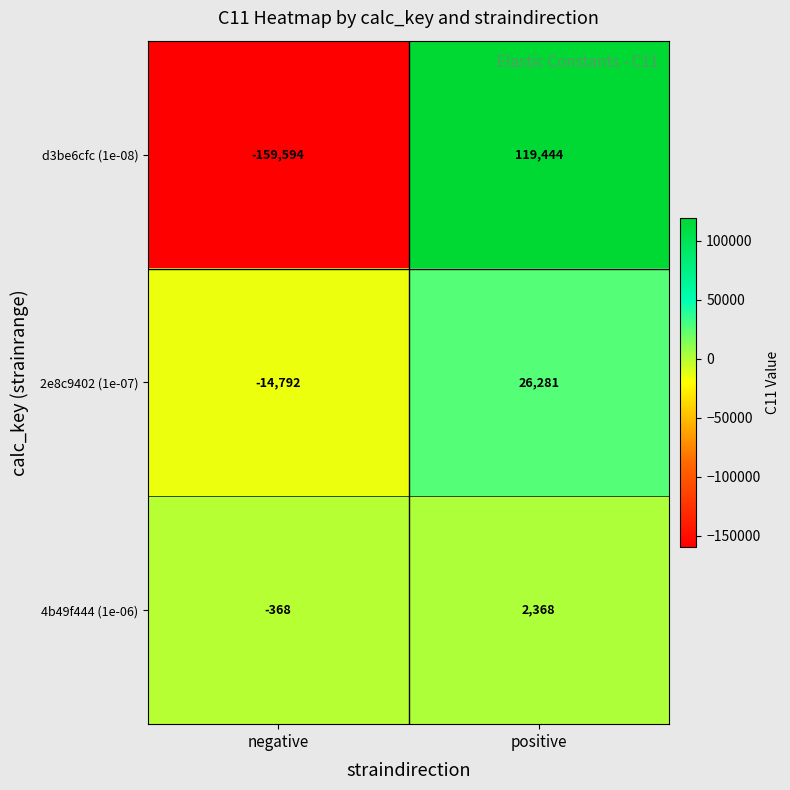

What is the minimum value shown in the chart?

-159594